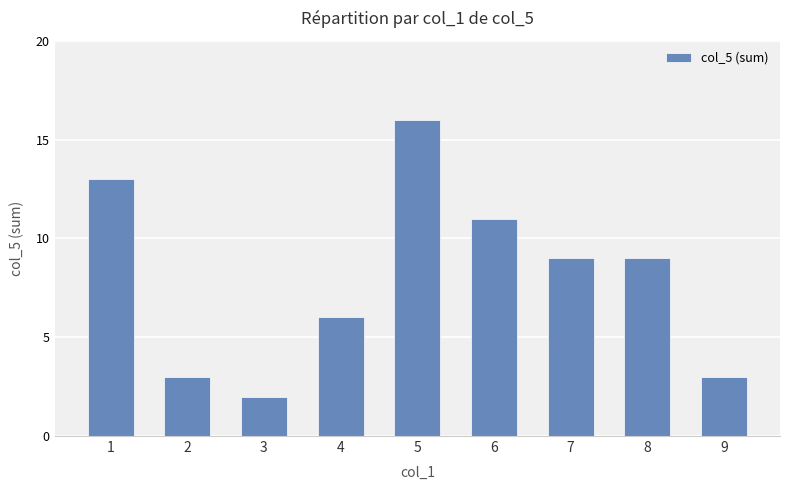

How many bars are there in total?

9